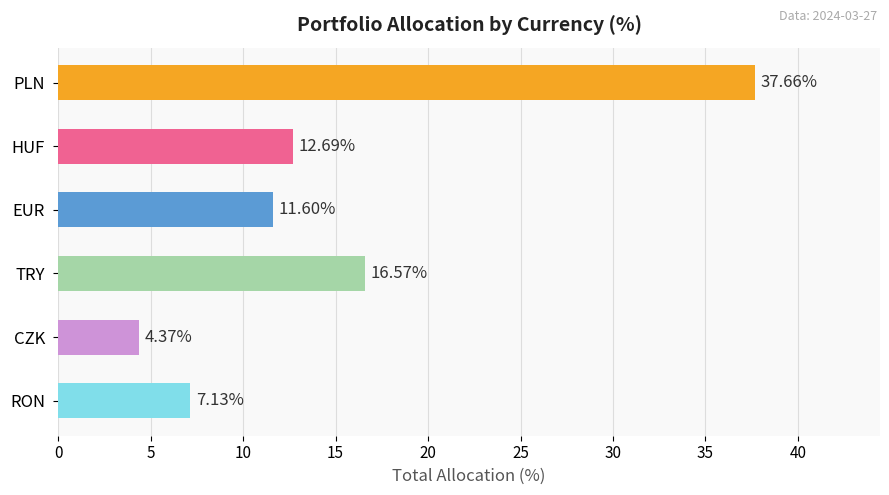

What is the change in value from TRY to CZK?

-12.2